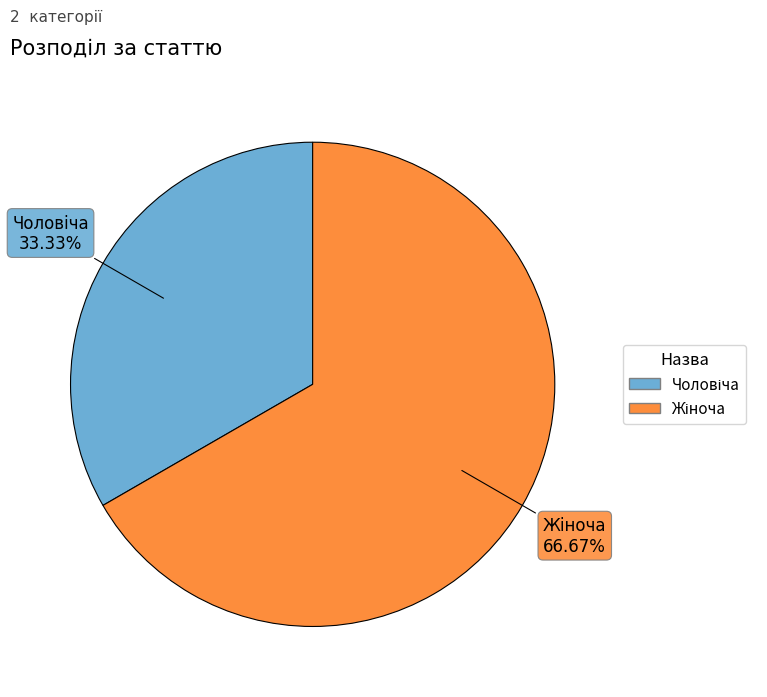

Is there any slice that represents more than half of the pie?

Yes